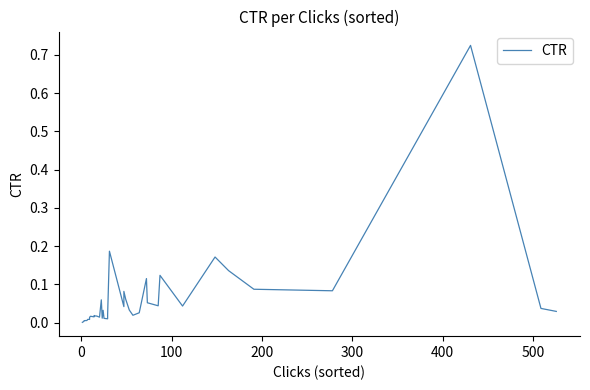

What is the value of the 37th point from the left?

0.1